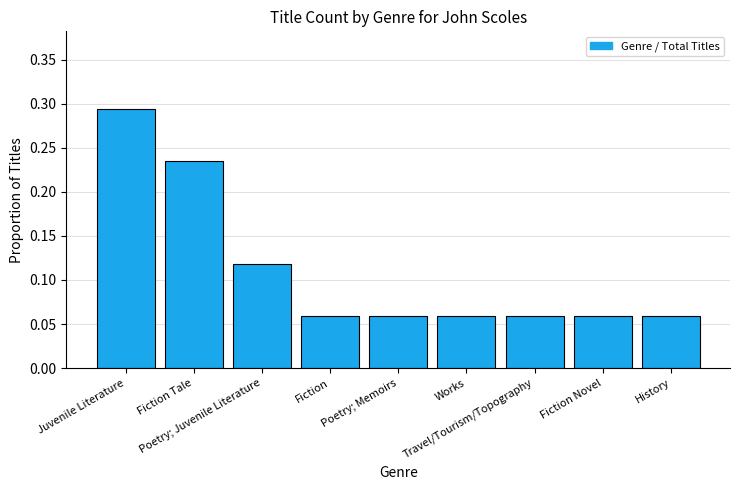

Count the values in the range 0 to 1.

9